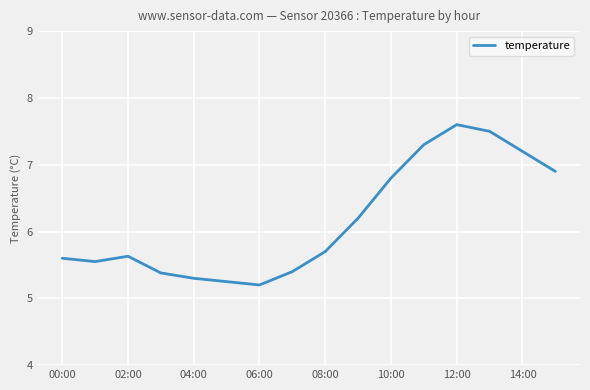

How many series are shown in this chart?

1